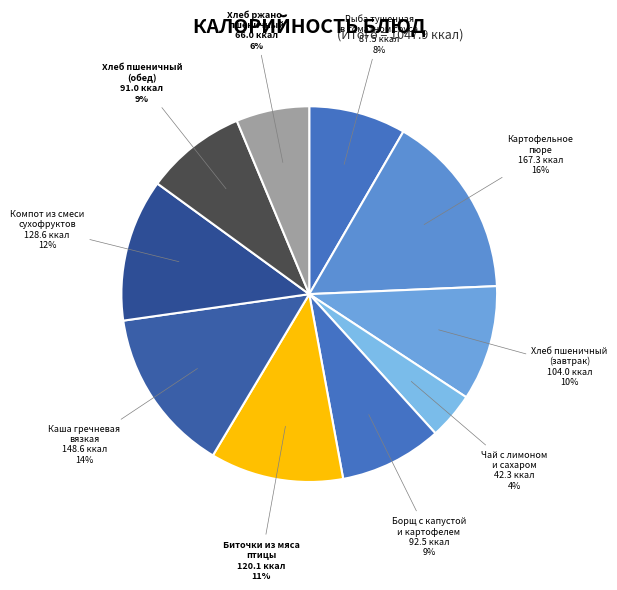

To the nearest percent, what percentage of the pie is Компот из смеси сухофруктов?

12%